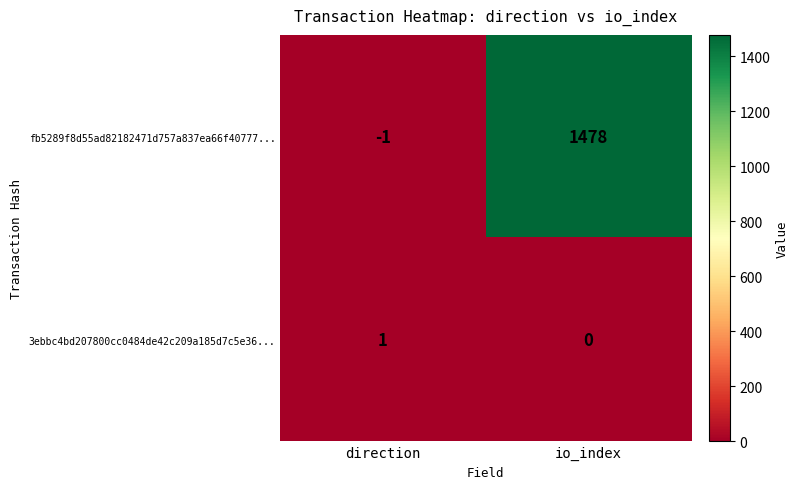

Reading left to right, list all the values displayed in this chart.

fb5289f8d55ad82182471d757a837ea66f40777...: -1	1478
3ebbc4bd207800cc0484de42c209a185d7c5e36...: 1	0